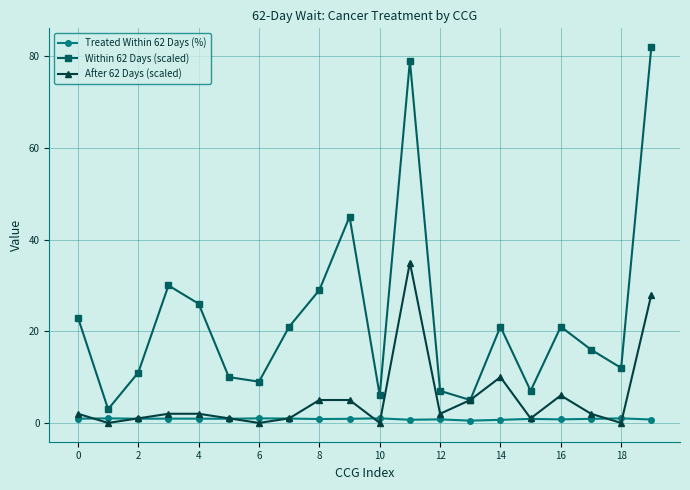

What is the difference between the maximum and minimum values in the Within 62 Days (scaled) series?

79.0